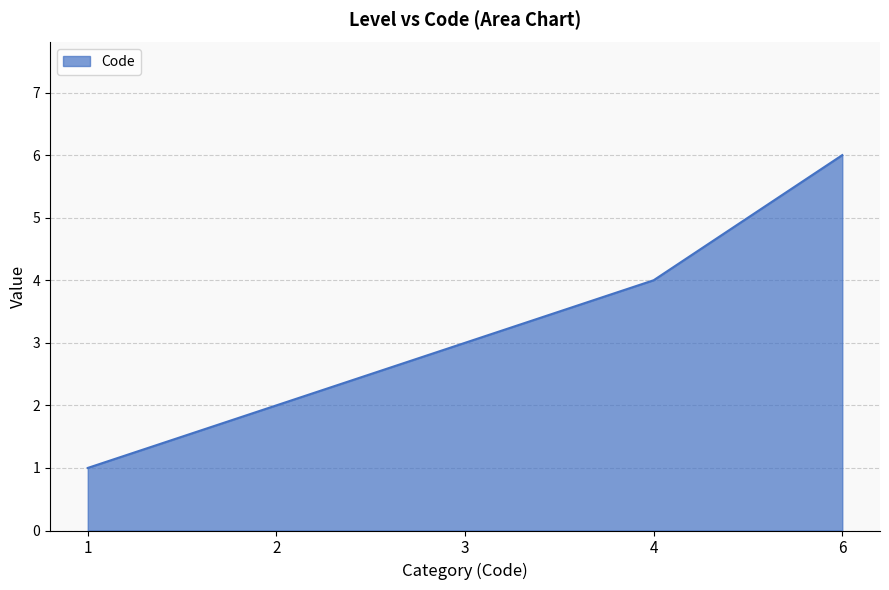

Approximately how many times larger is the value at 4 compared to 1?

4.0